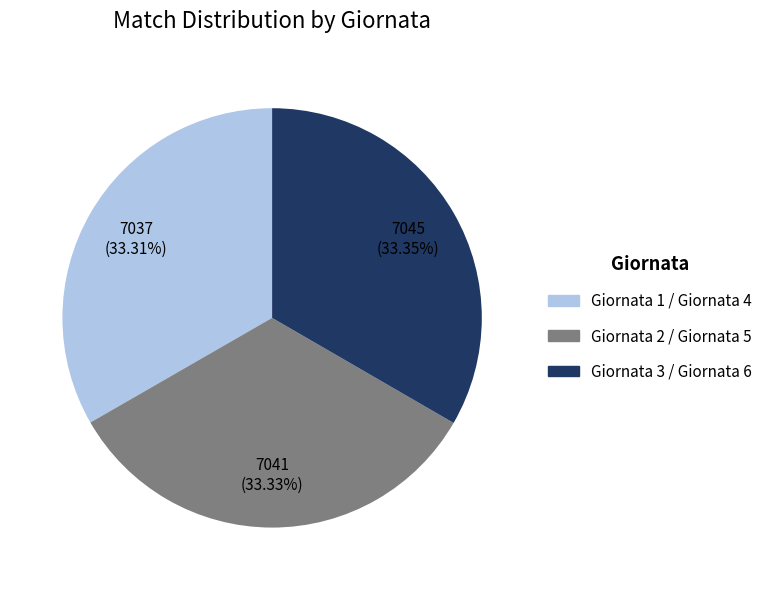

Is the sum of Giornata 2 / Giornata 5 and Giornata 1 / Giornata 4 greater than half?

Yes